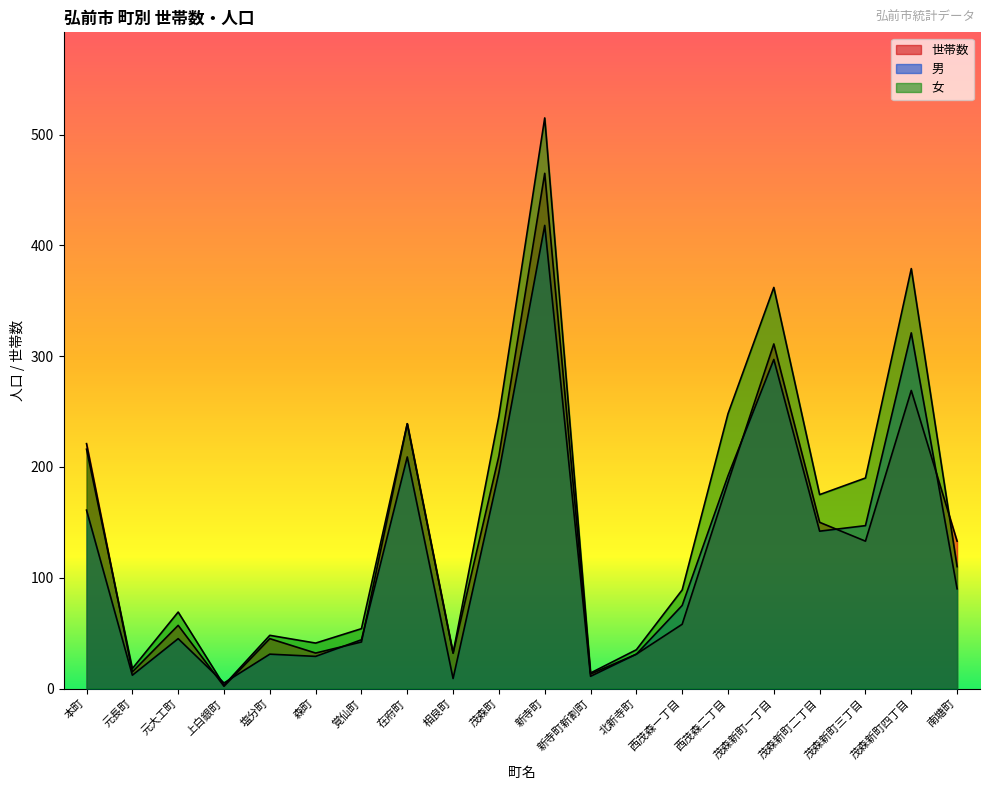

What is the difference between the maximum and second lowest values in the 世帯数 series?

452